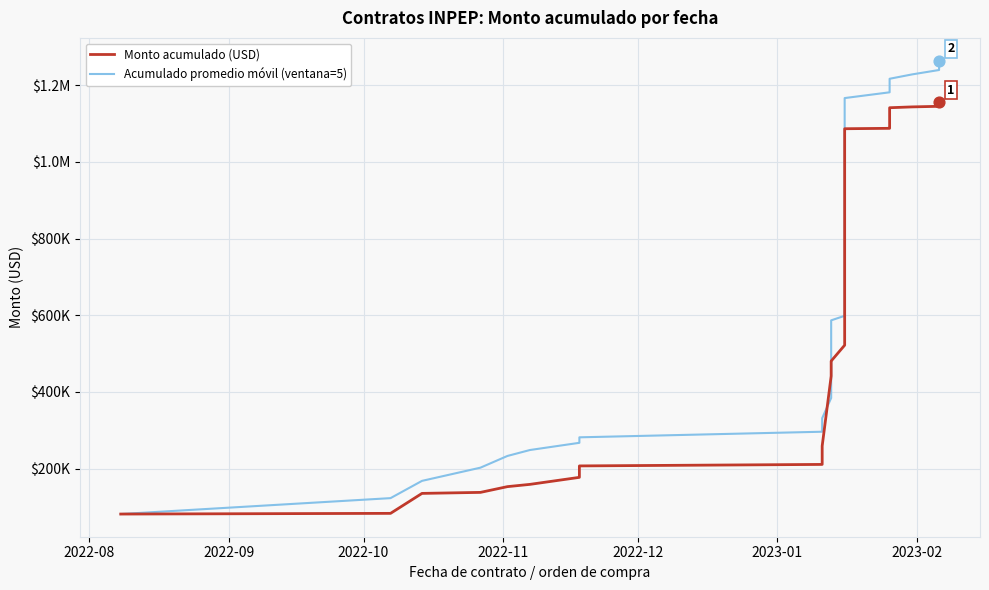

Which series contains the lowest Y value?

Monto acumulado (USD)